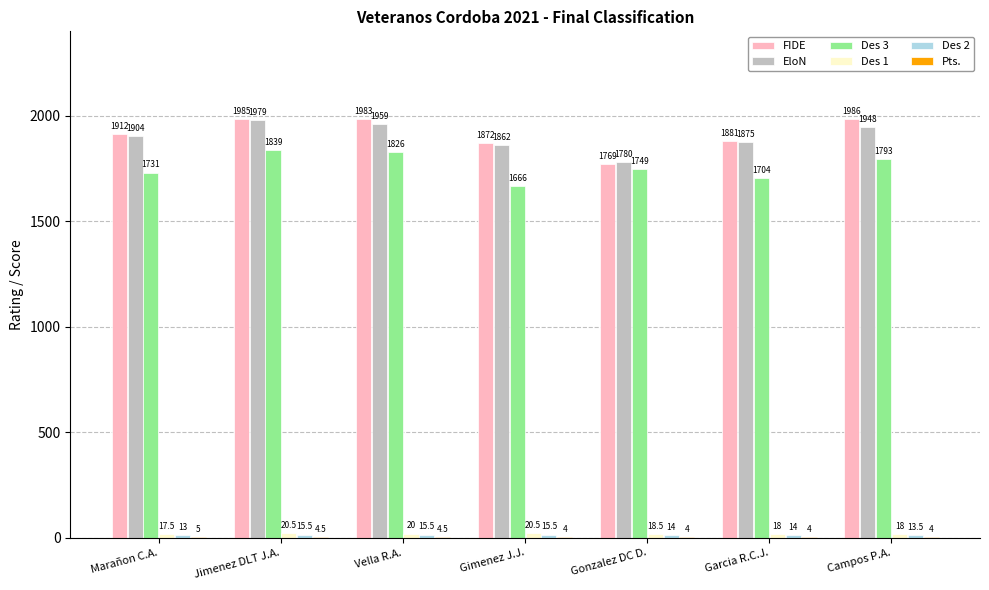

How many groups of bars are there?

7